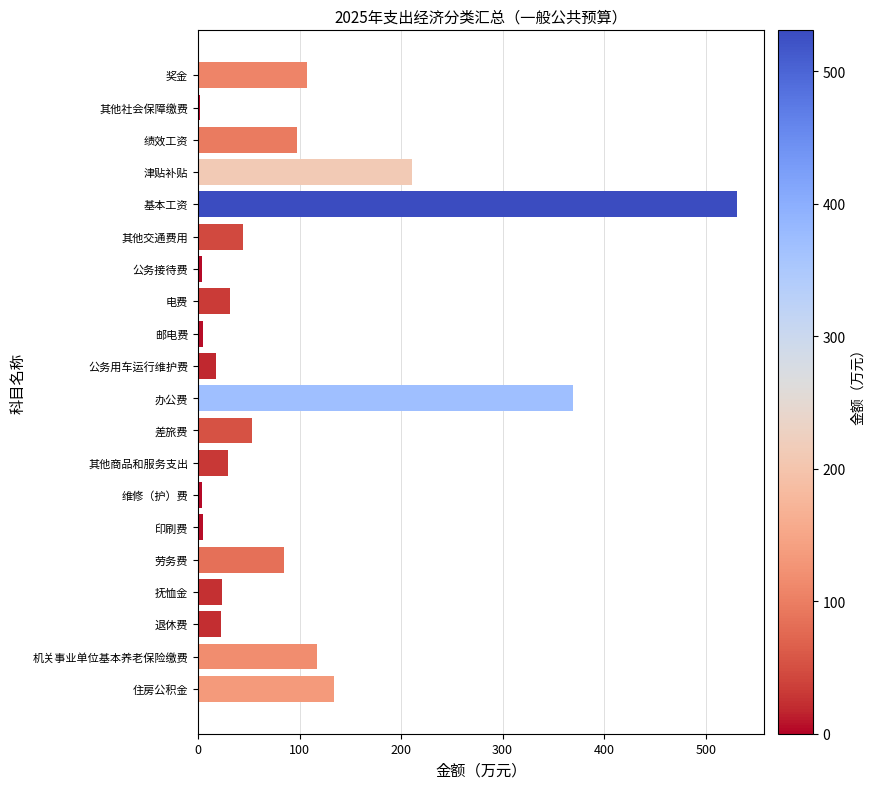

What is the sum of all values?

1891.2